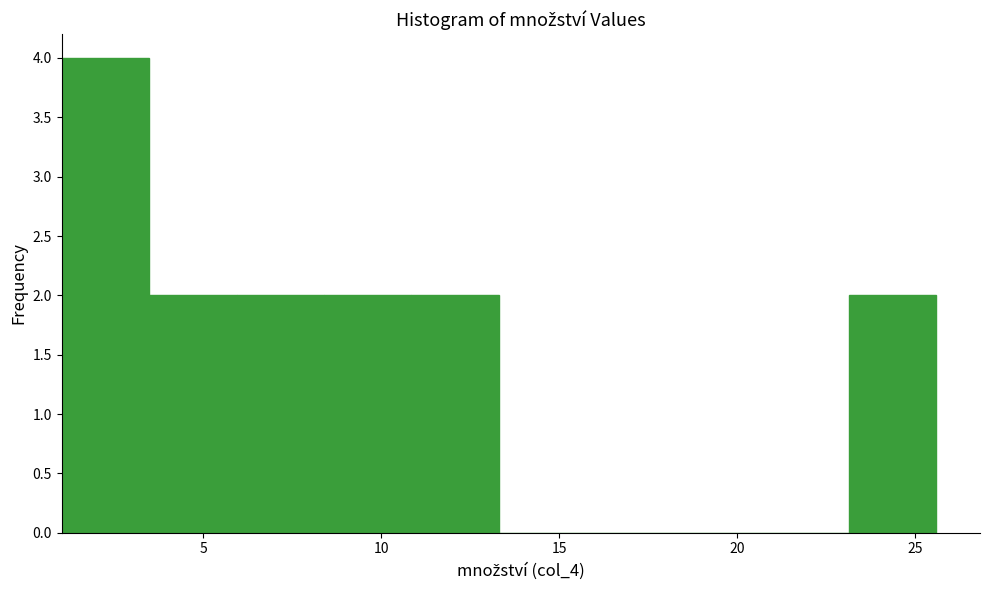

Which range on the x-axis has the tallest bar?

1.0 to 3.5